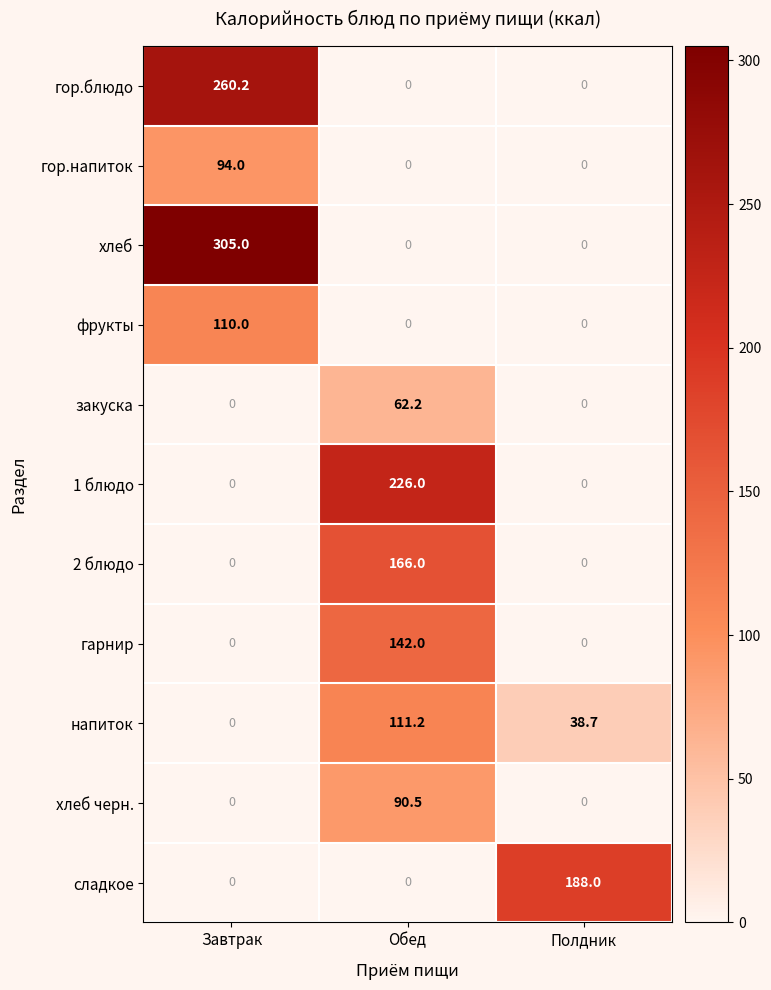

Which series has the widest spread of values?

хлеб